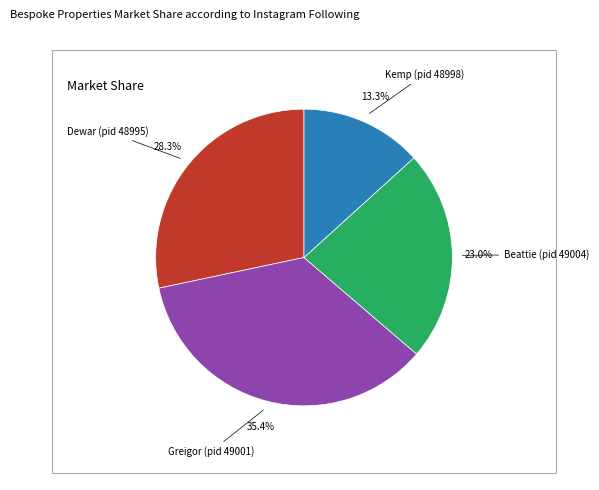

What percentage is the Beattie (pid 49004) slice, to the nearest percent?

23%